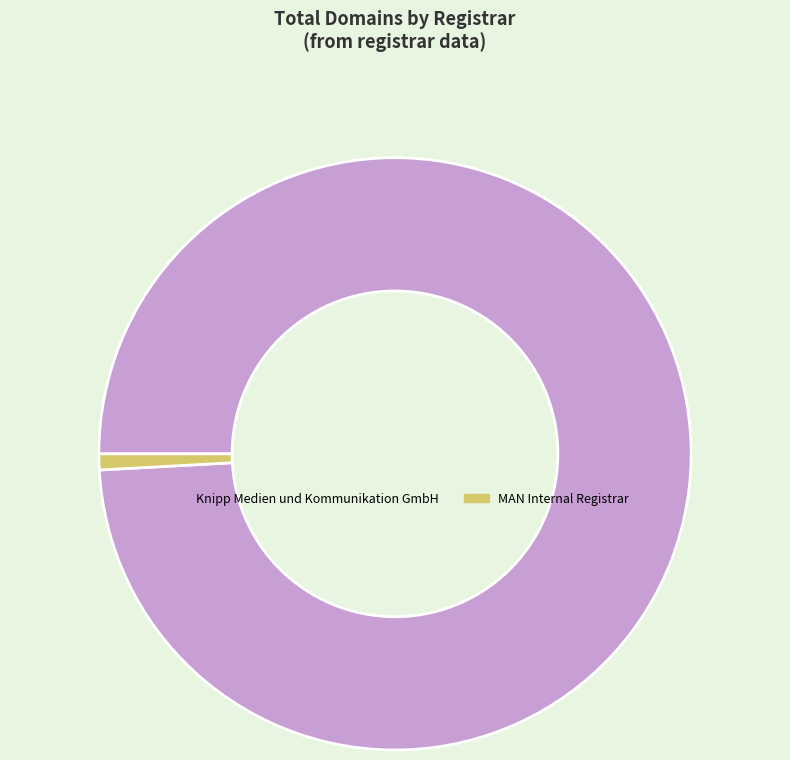

Do Knipp Medien und Kommunikation GmbH and MAN Internal Registrar together represent more than half of the pie?

Yes